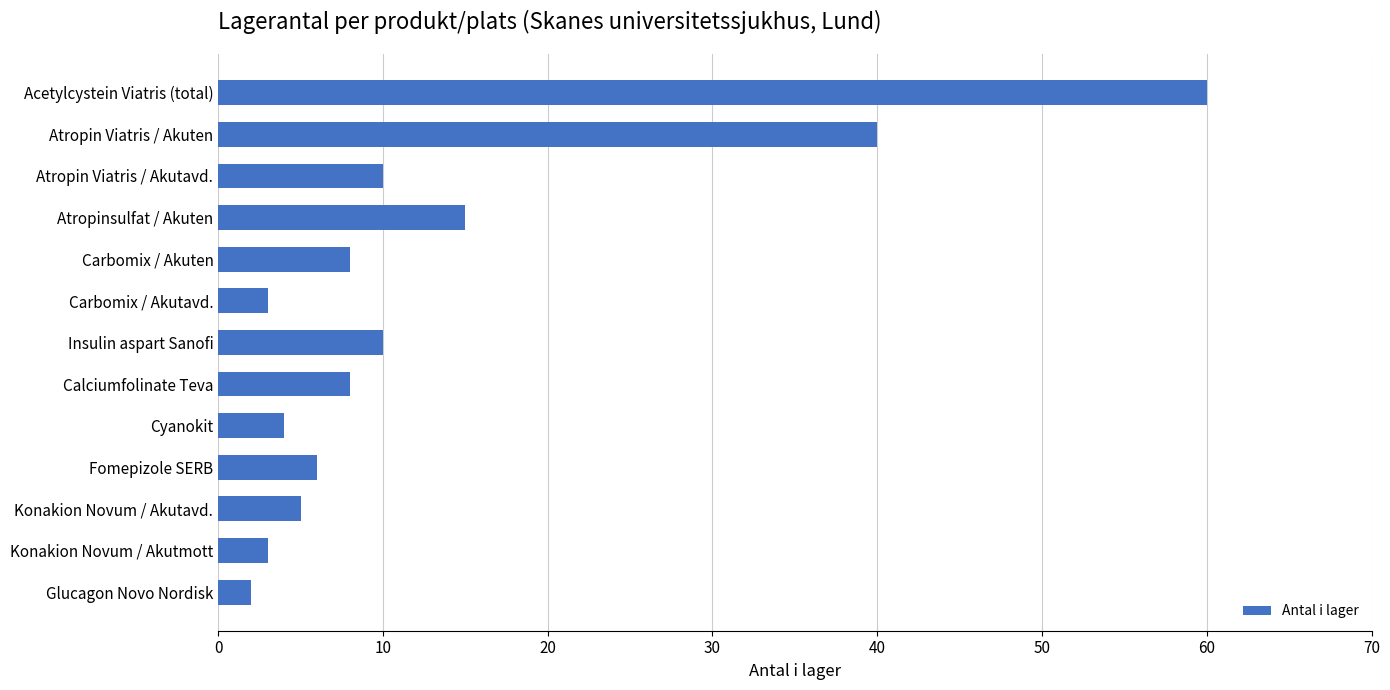

What is the difference between the second highest and minimum values?

38